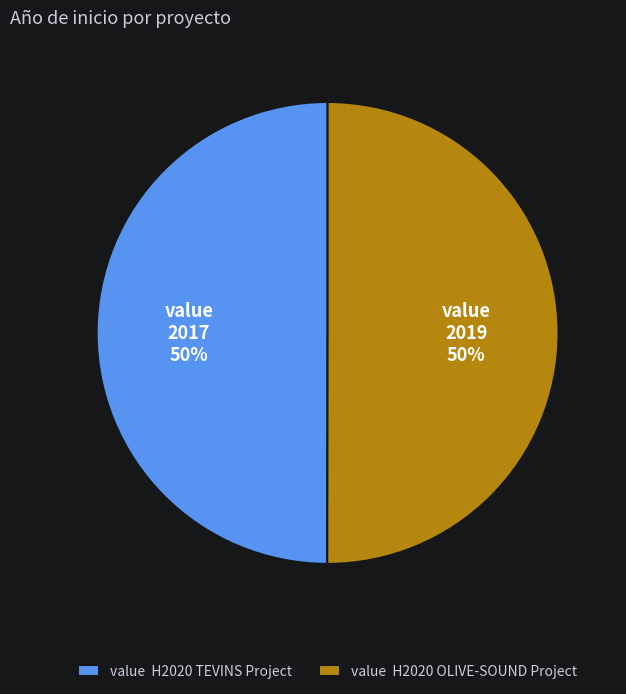

How many segments does this pie chart have?

2